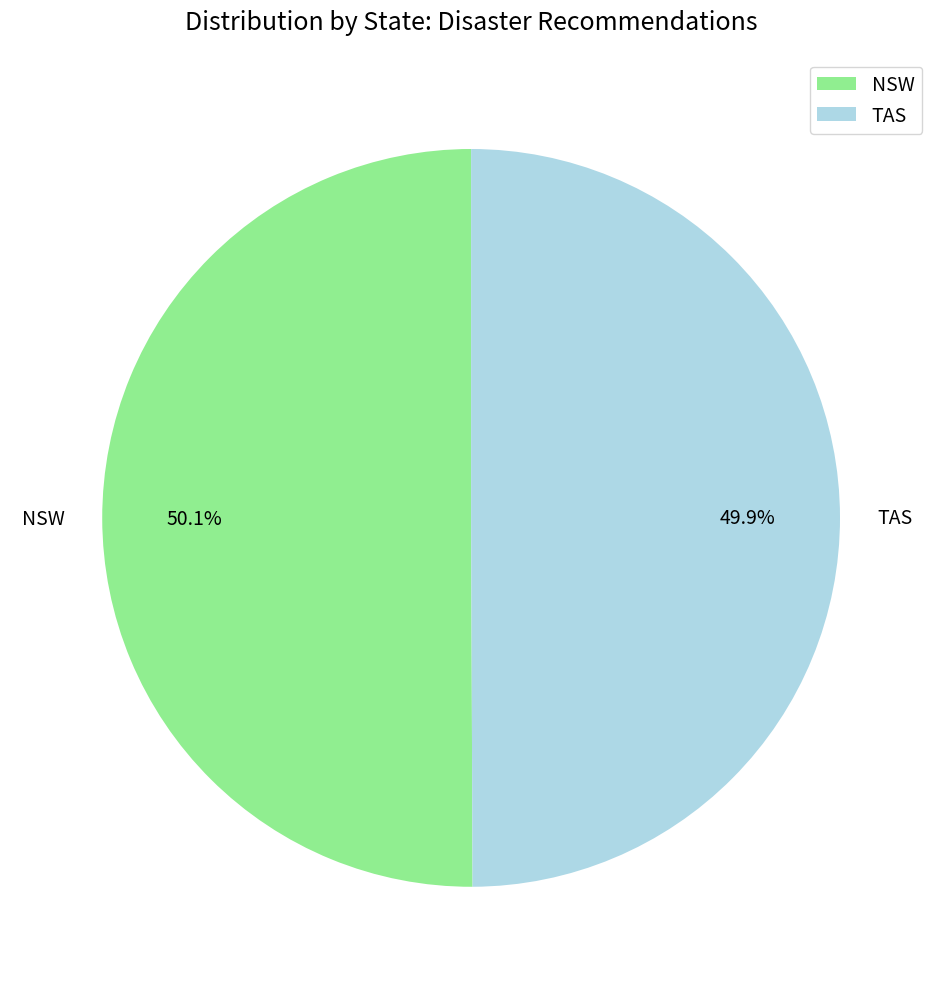

What percentage is the TAS slice, to the nearest percent?

50%